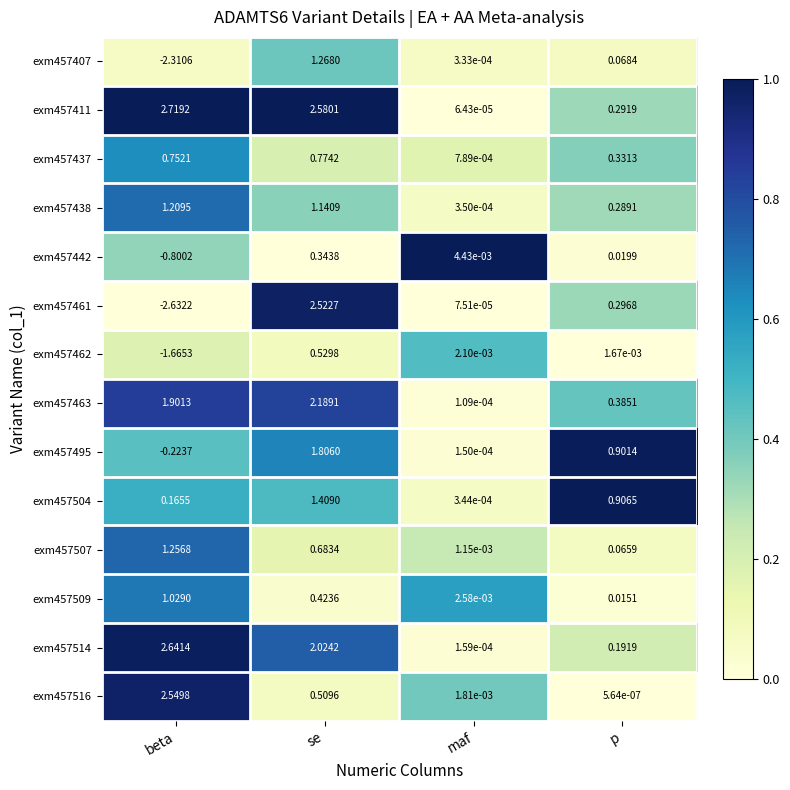

Rank the series at p from highest to lowest value.

exm457504, exm457495, exm457463, exm457437, exm457461, exm457411, exm457438, exm457514, exm457407, exm457507, exm457442, exm457509, exm457462, exm457516